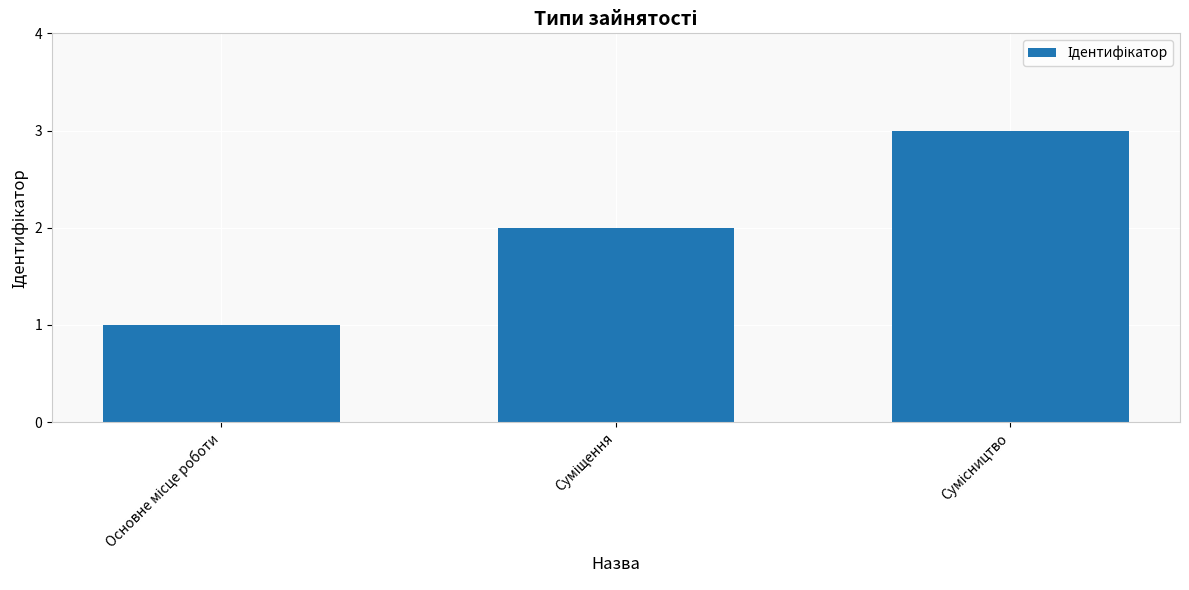

What is the value of the 1st bar from the left?

1